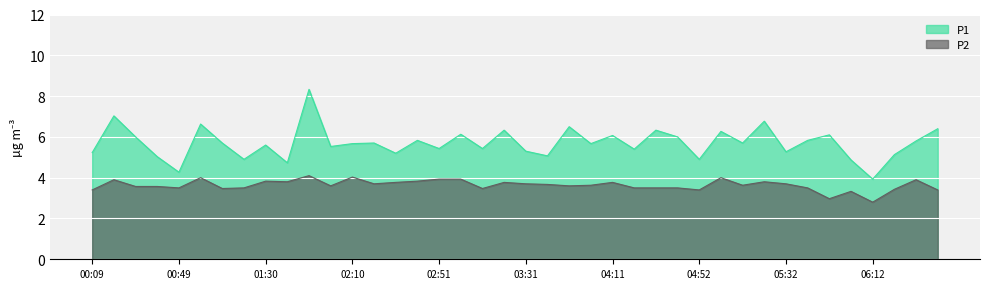

What is the total value across all series at 06:43?

9.8